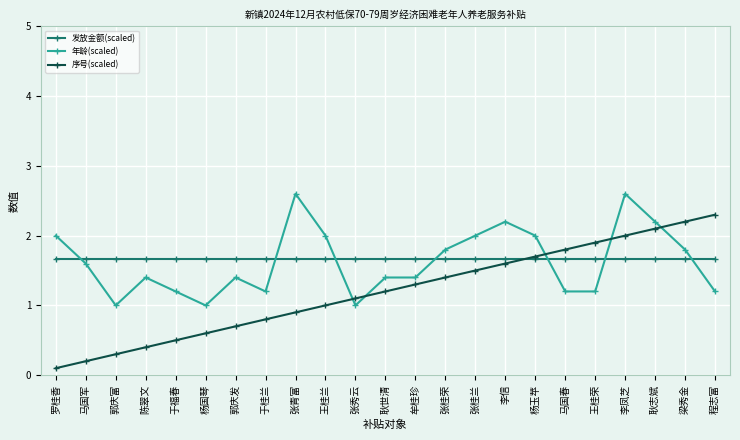

Which series has the largest total across all categories?

发放金额(scaled)